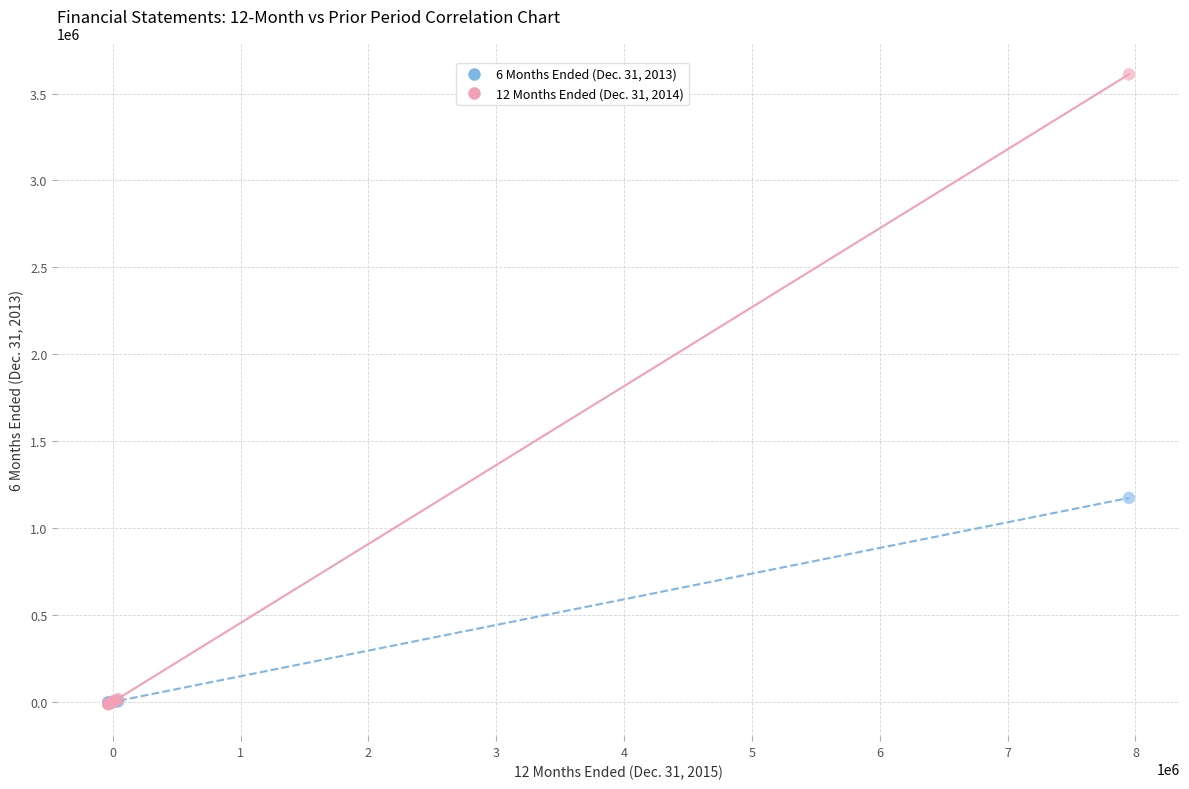

Across all series, what Y value is closest to 1798776?

1173631.0